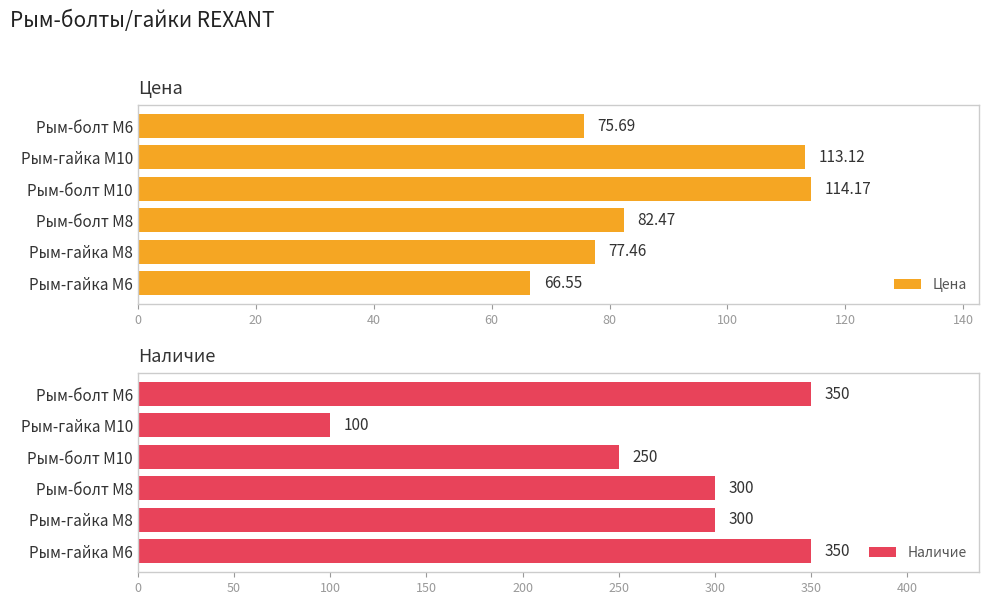

What is the difference between the Цена values at Рым-гайка М6 and Рым-болт М8?

15.9